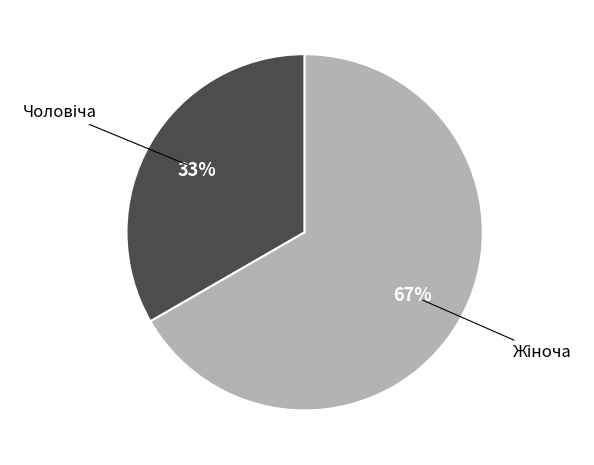

Does any single category account for the majority?

Yes